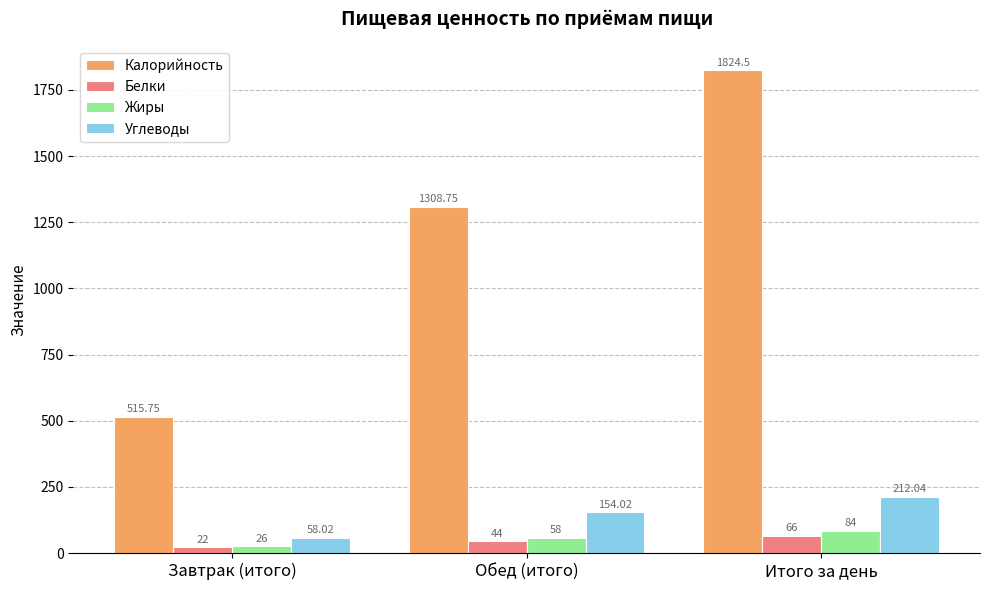

What is the total value across all series at Завтрак (итого)?

621.8